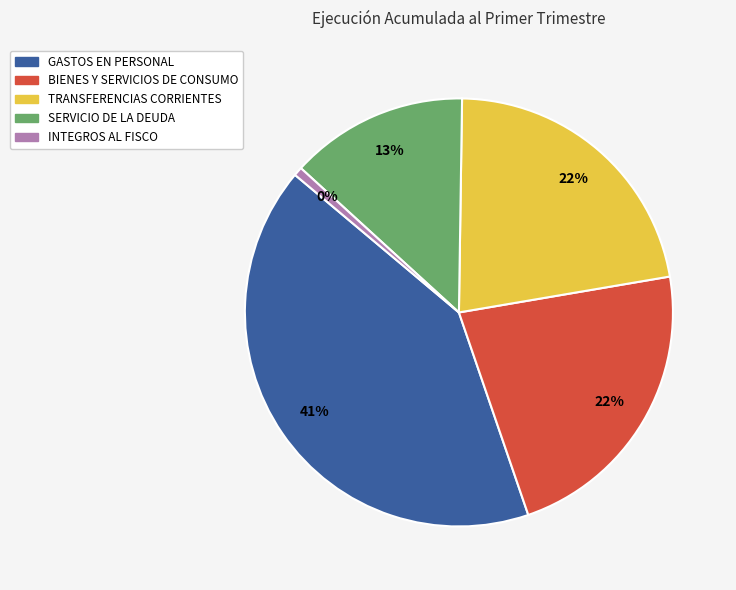

Combined, do BIENES Y SERVICIOS DE CONSUMO and SERVICIO DE LA DEUDA account for over 50%?

No